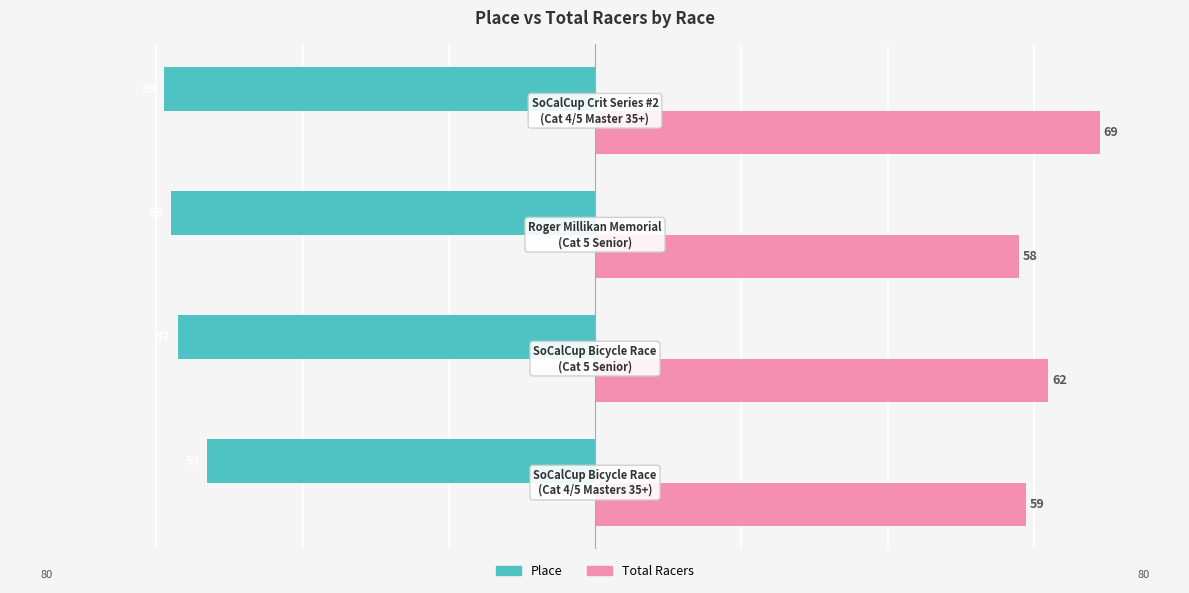

Which series has the largest total across all categories?

Total Racers